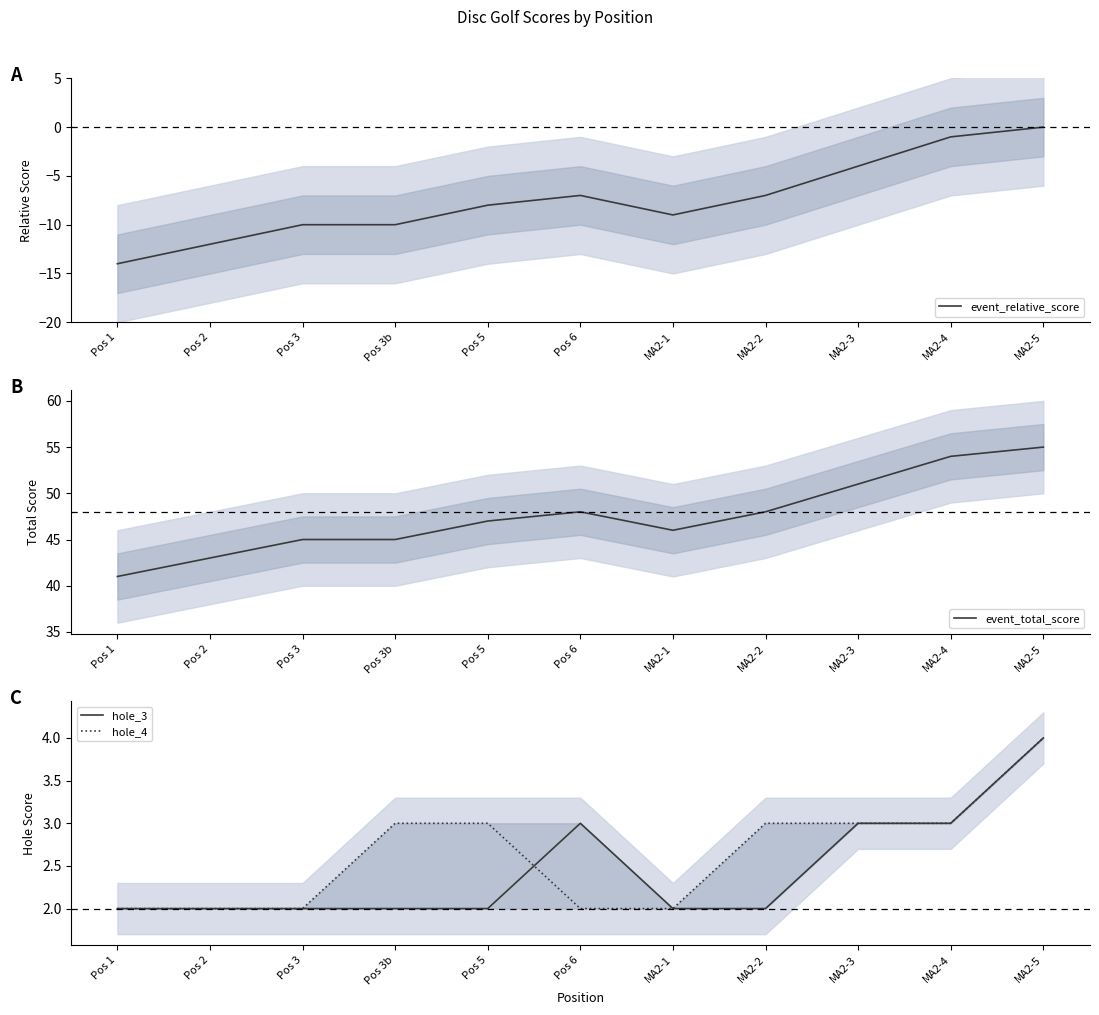

In event_relative_score, how many points are higher than both neighbors (excluding endpoints)?

1